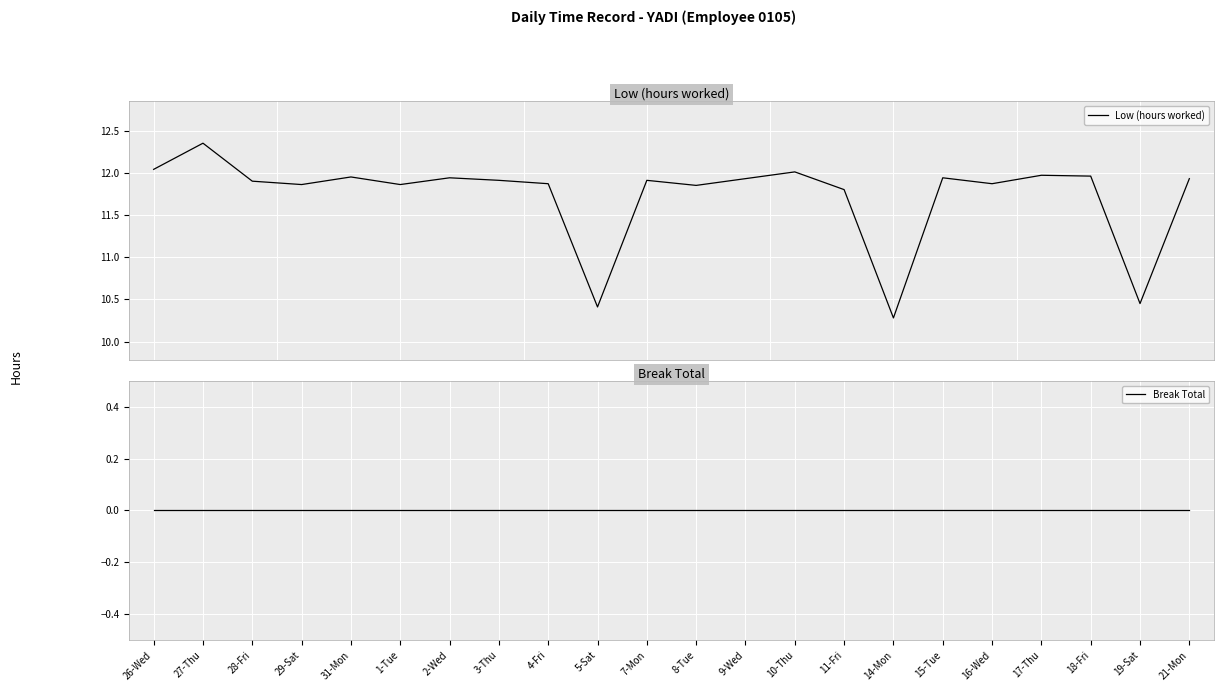

How many categories are shown in the chart?

22